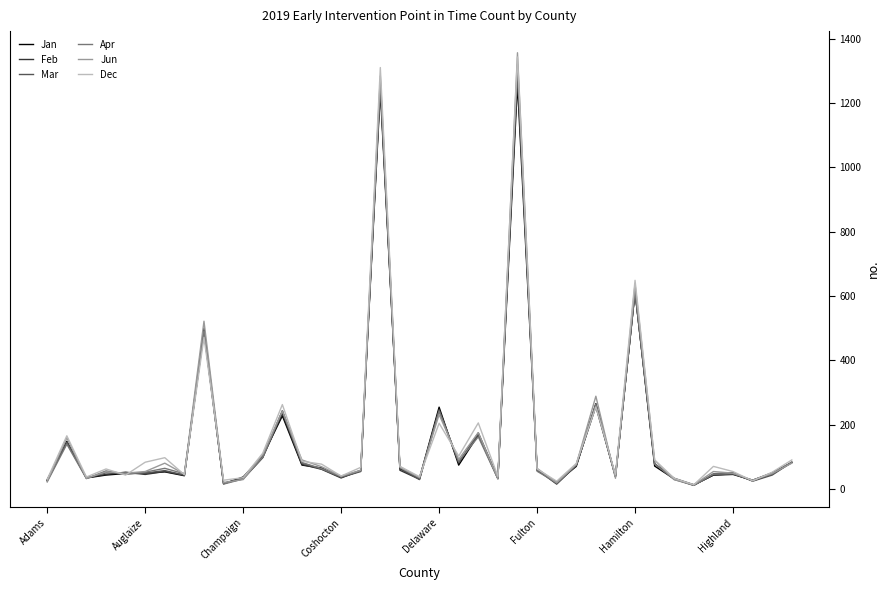

What is the highest value of the Jan series?

1259